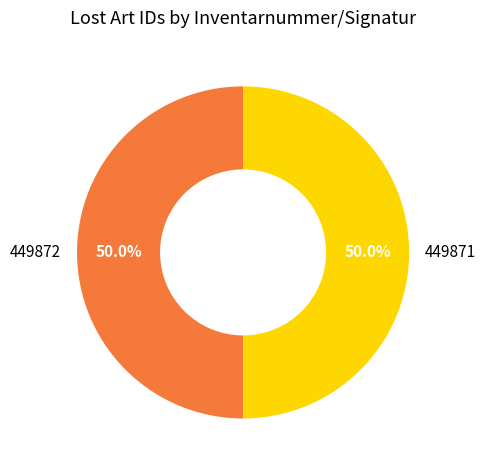

What is the ratio of the value at 449871 to the value at 449872?

1.0